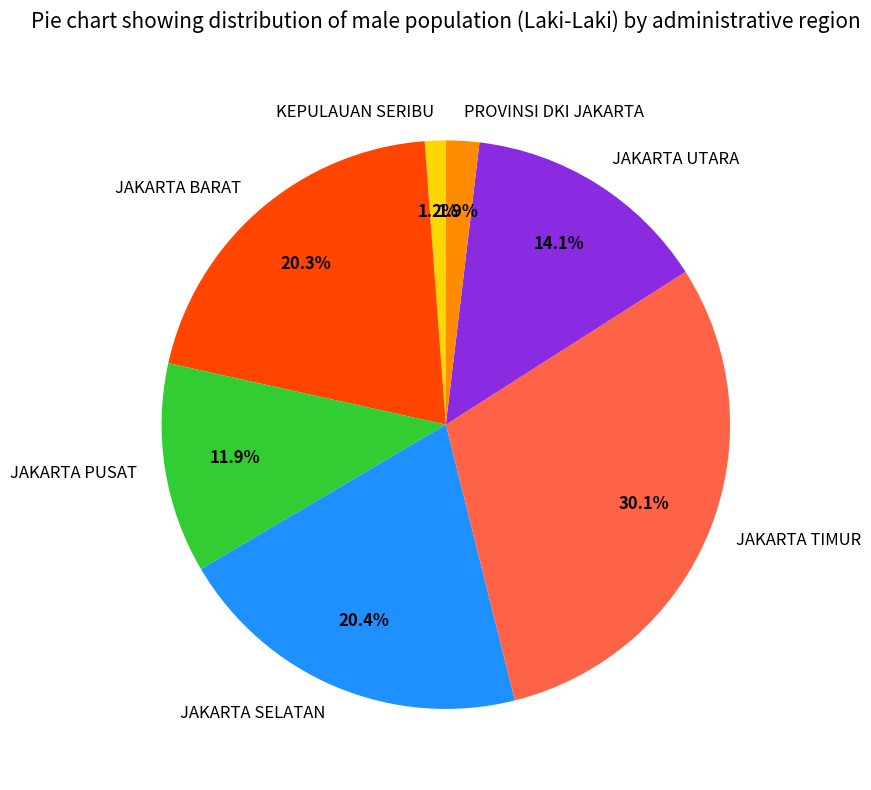

Which category has the smallest portion of the pie?

KEPULAUAN SERIBU